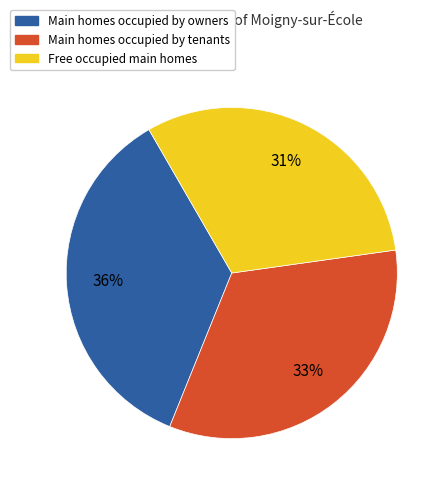

To the nearest percent, what is the average slice percentage?

33%